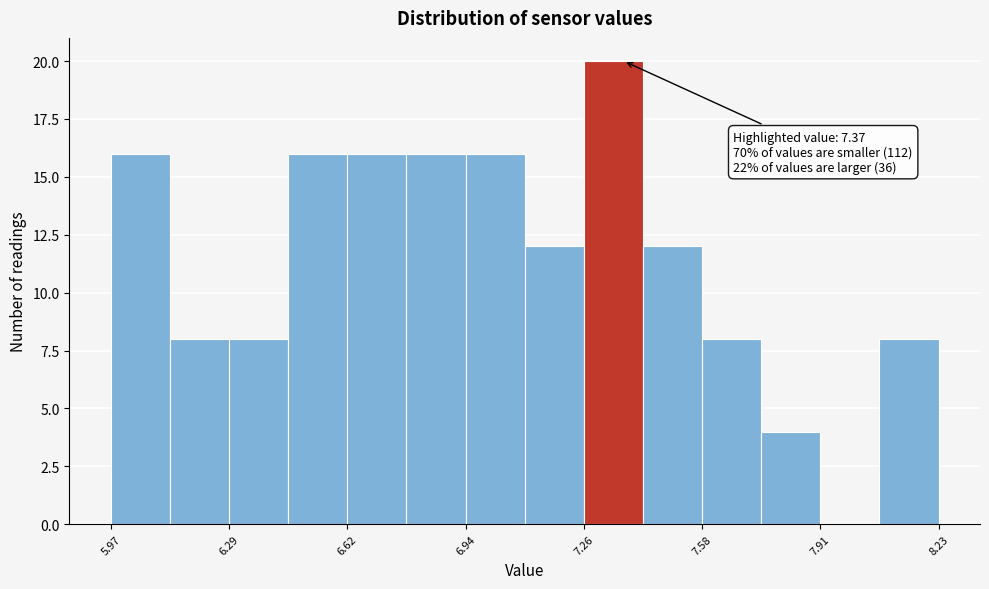

Read against the x-axis, roughly where is the centre of the tallest bar?

7.35